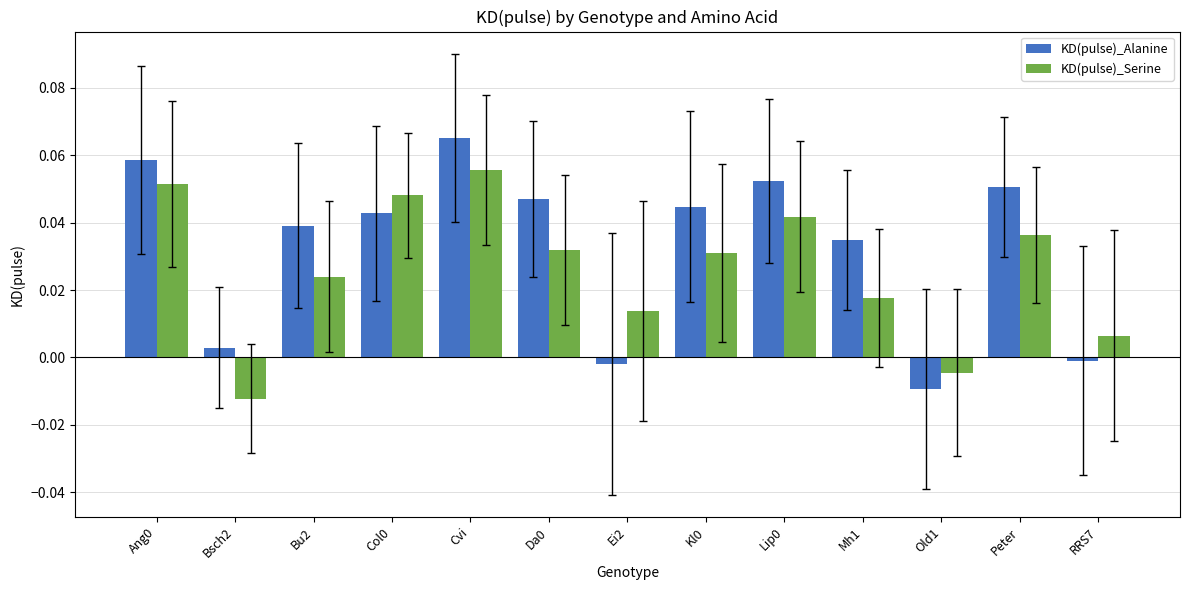

What are all the series names shown in the legend?

KD(pulse)_Alanine, KD(pulse)_Serine